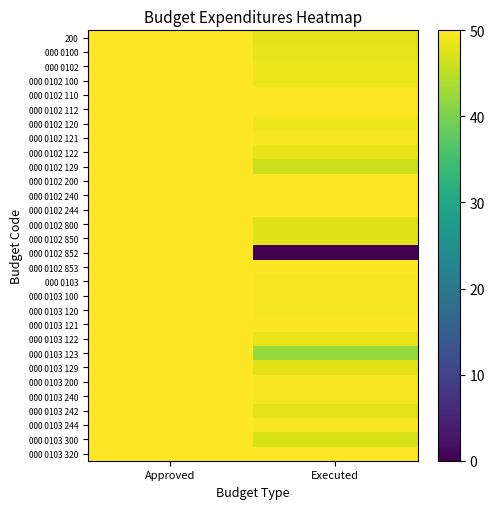

What is the total value across all series at Executed?

1410.1